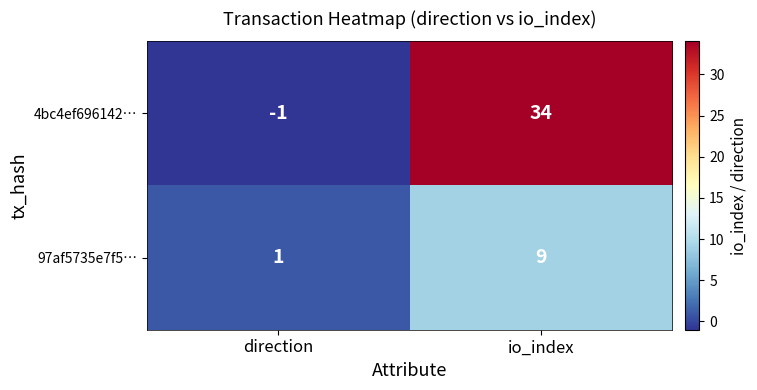

Reading left to right, transcribe all the data shown in this chart.

4bc4ef696142…: direction=-1	io_index=34
97af5735e7f5…: direction=1	io_index=9